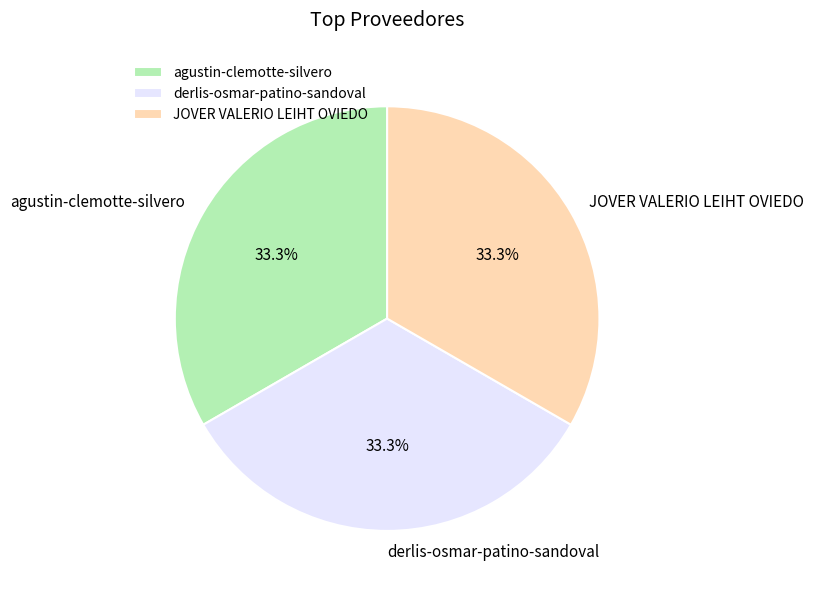

Does agustin-clemotte-silvero account for over 50% of the chart?

No